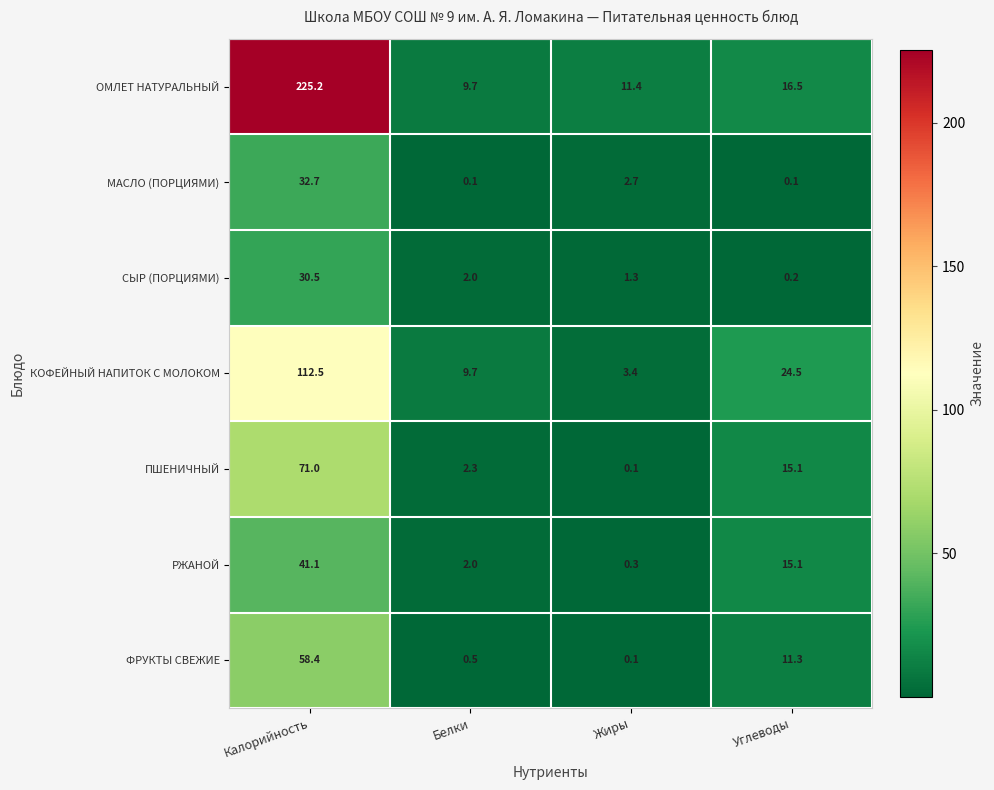

List the series in order of their peak value, highest first.

ОМЛЕТ НАТУРАЛЬНЫЙ, КОФЕЙНЫЙ НАПИТОК С МОЛОКОМ, ПШЕНИЧНЫЙ, ФРУКТЫ СВЕЖИЕ, РЖАНОЙ, МАСЛО (ПОРЦИЯМИ), СЫР (ПОРЦИЯМИ)